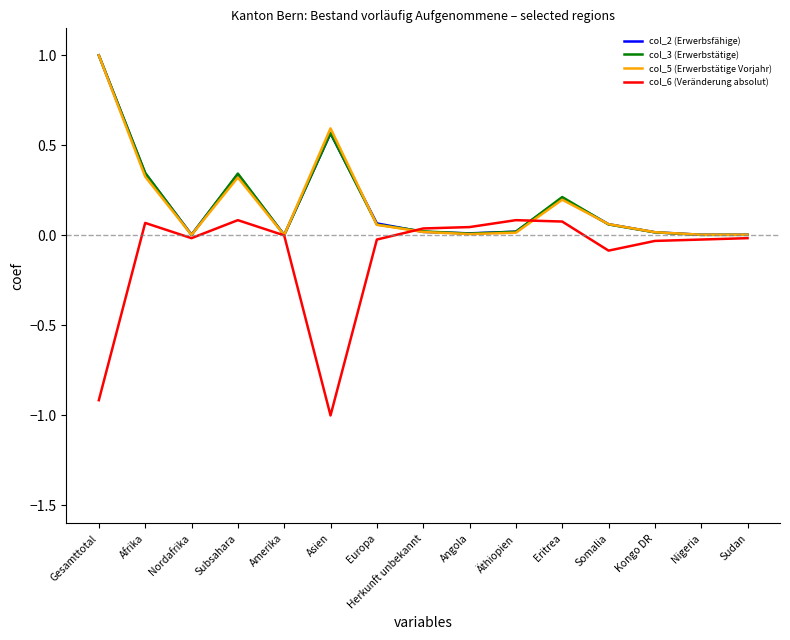

True or false: col_2 (Erwerbsfähige) has a value of 0.3 at Gesamttotal.

False